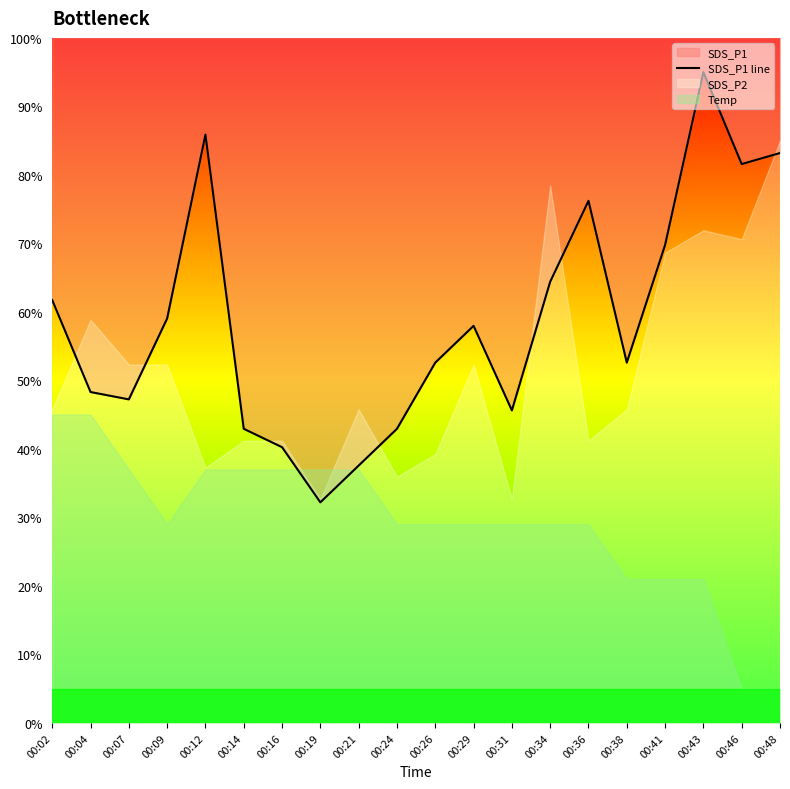

True or false: the data shows 8.4 at 00:29.

False